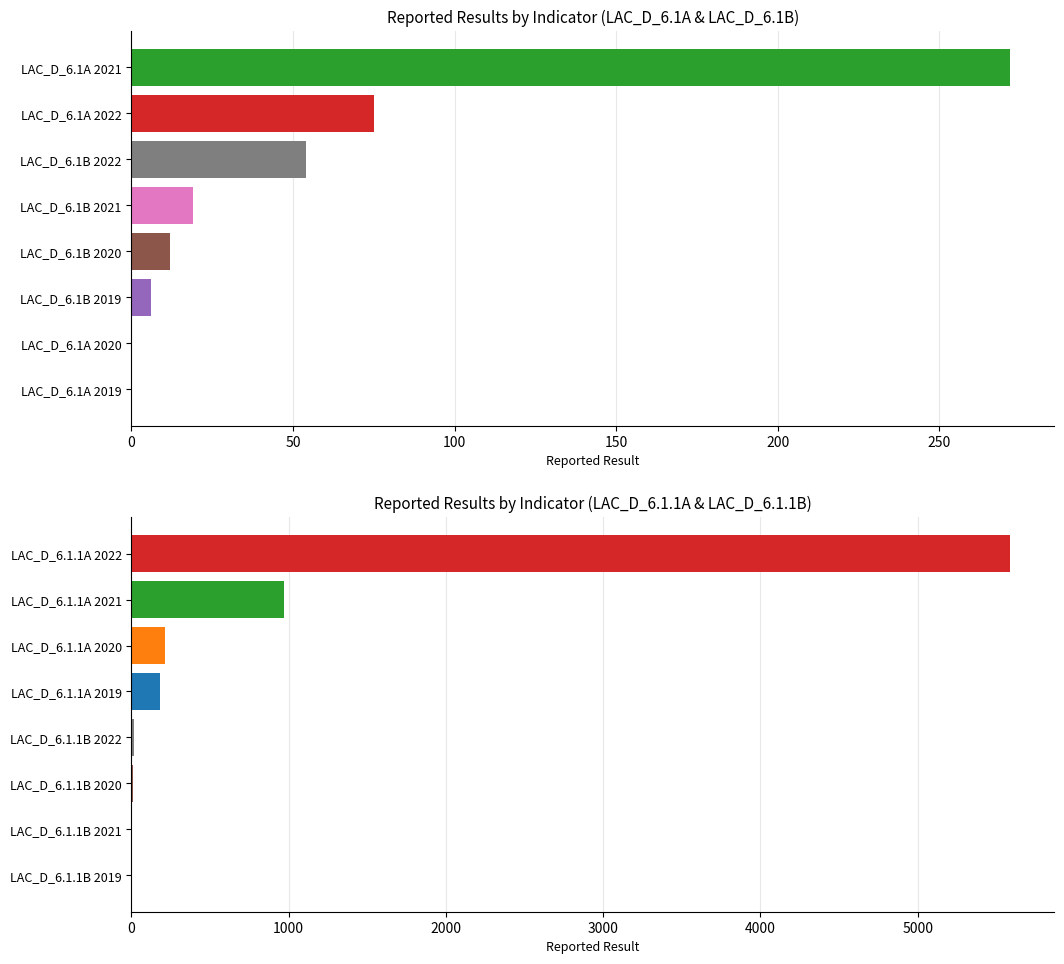

What is the sum of the LAC_D_6.1B values at 2020 and 2021?

31